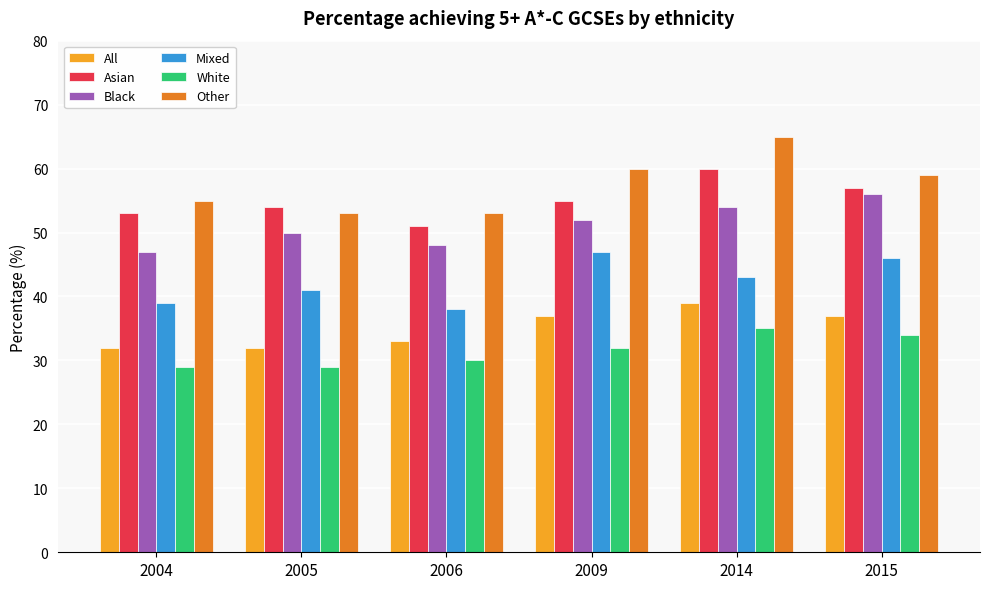

Rank the series at 2005 from lowest to highest value.

White, All, Mixed, Black, Other, Asian